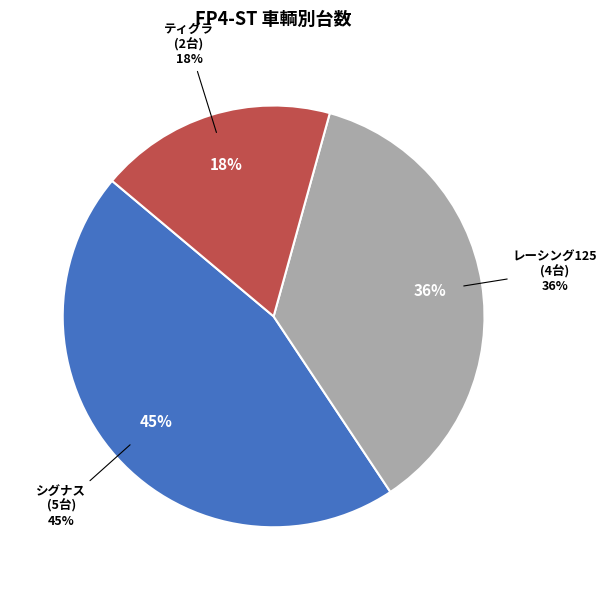

Which category has the smallest portion of the pie?

ティグラ